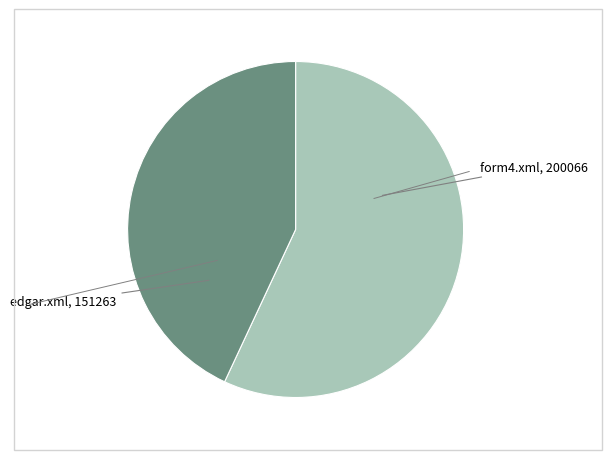

Is there a majority slice in this chart?

Yes